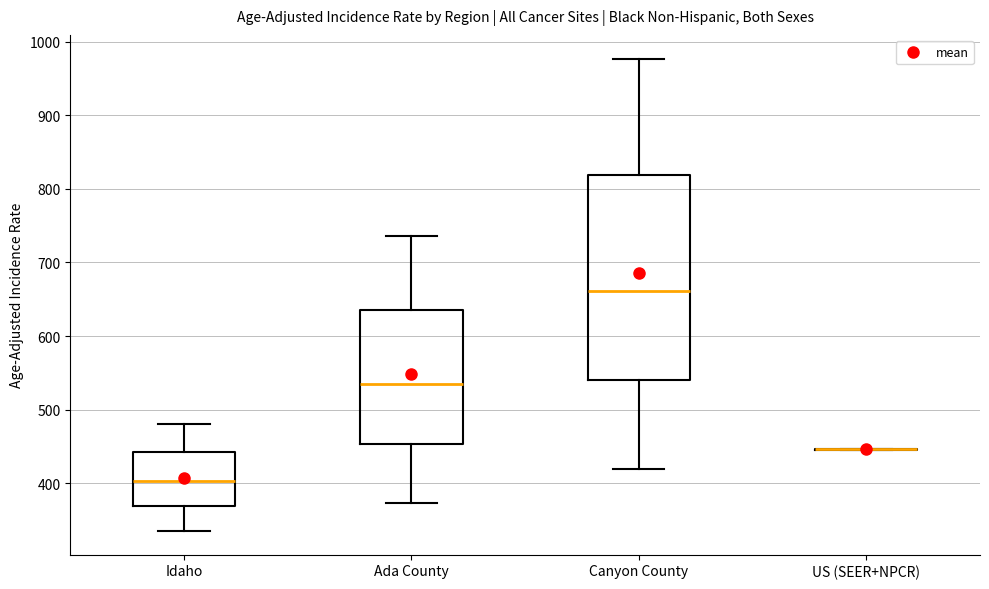

Which box is the tallest, from its lower edge to its upper edge?

Canyon County